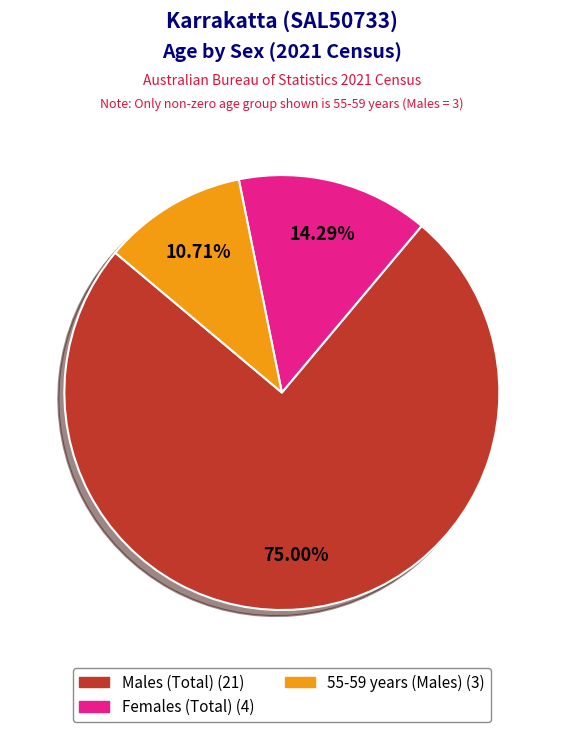

How many slices are in this pie chart?

3